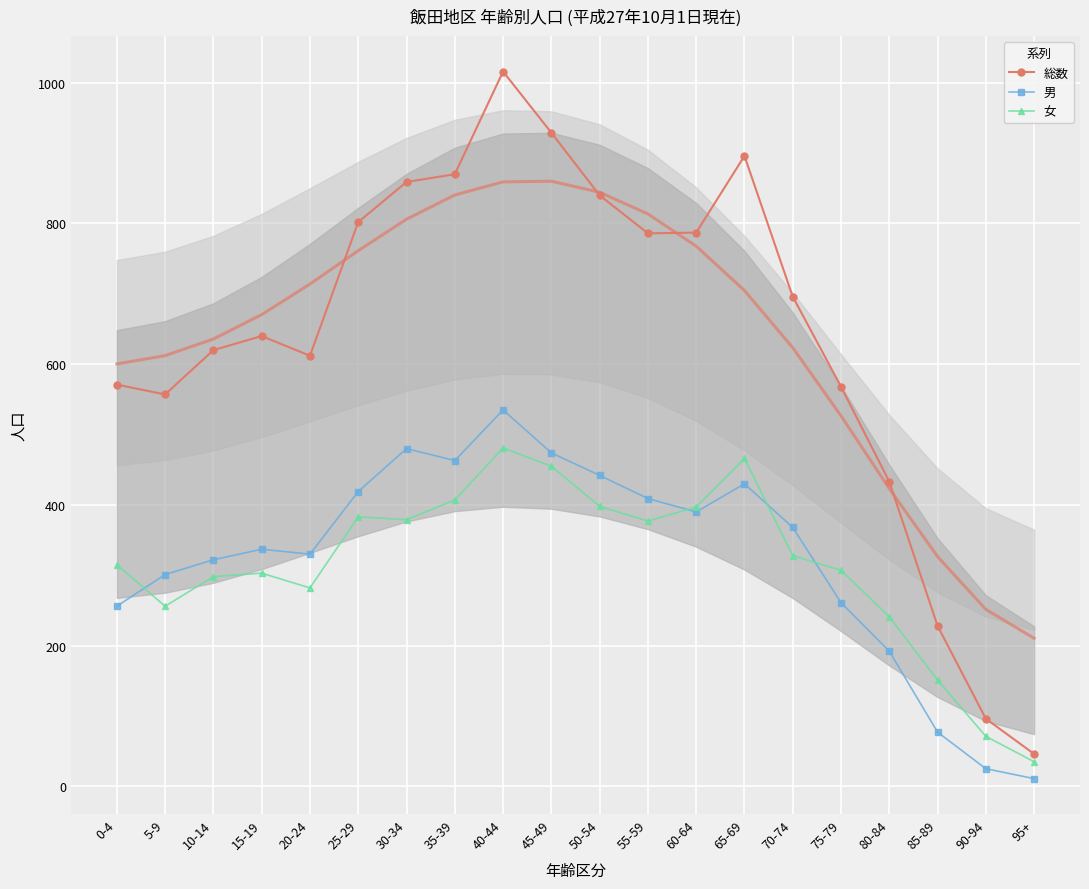

What is the approximate value of 総数 at 35-39, to the nearest 100?

900